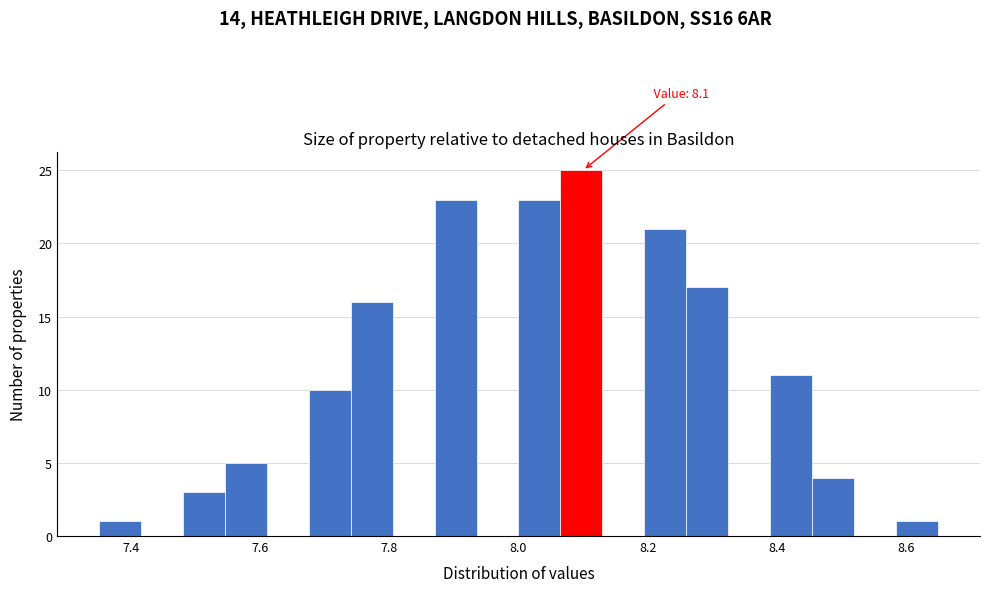

Around what value on the x-axis is the tallest bar? Give the approximate position of its centre, as read against the axis.

8.10